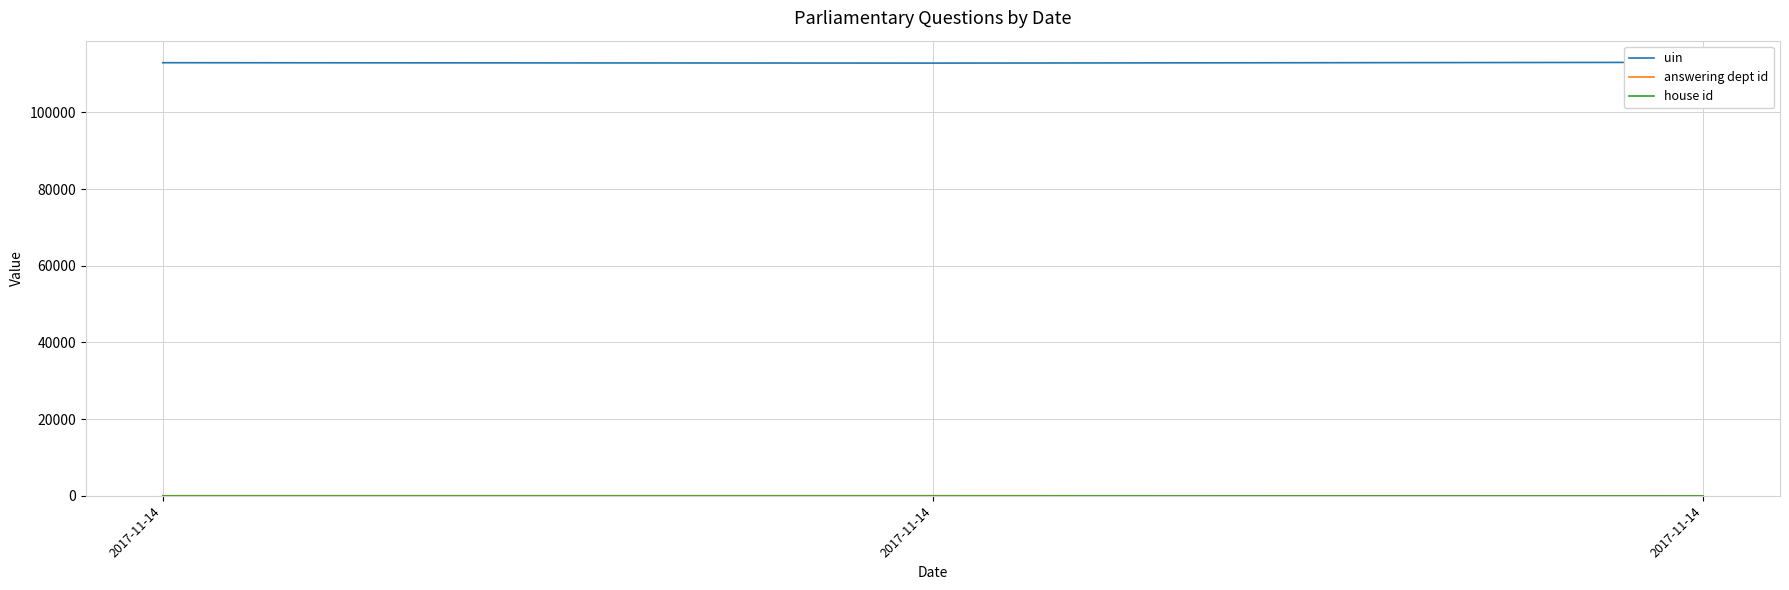

How many data points in uin are above 112979?

1